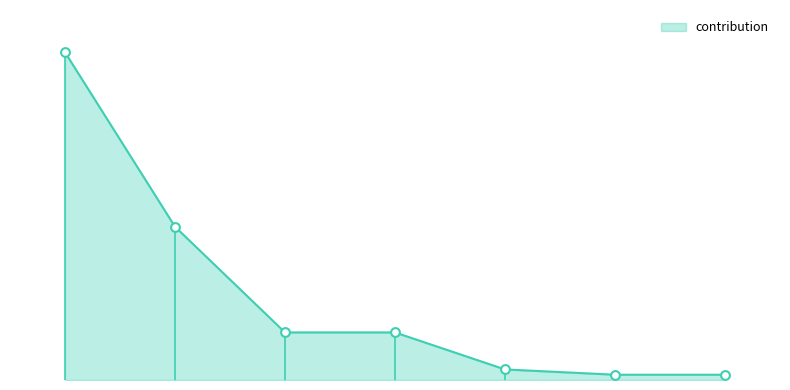

Between 6 and 1, which is larger?

1